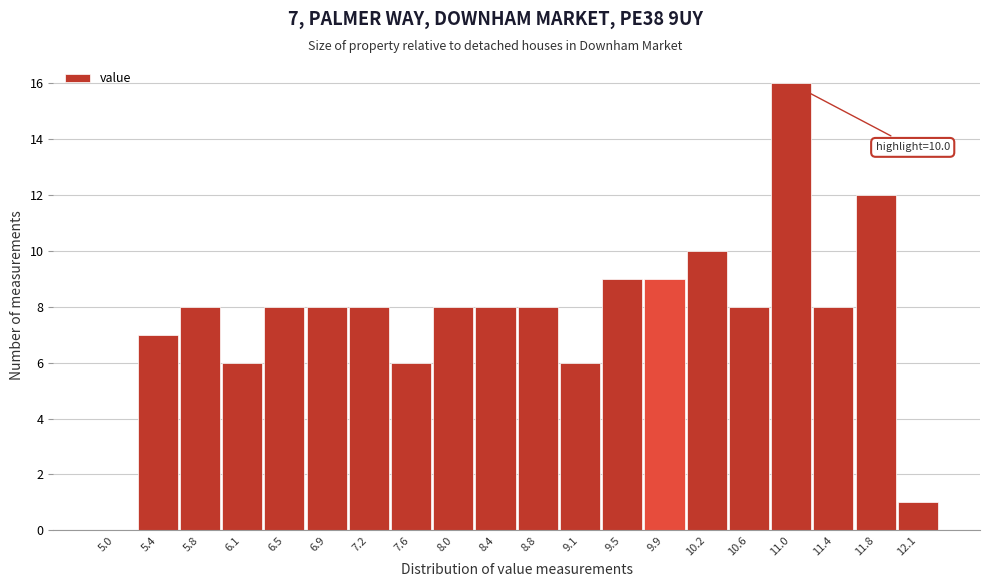

Reading right to left, what are all the values shown in this chart?

12.1=1	11.8=12	11.4=8	11.0=16	10.6=8	10.2=10	9.9=9	9.5=9	9.1=6	8.8=8	8.4=8	8.0=8	7.6=6	7.2=8	6.9=8	6.5=8	6.1=6	5.8=8	5.4=7	5.0=0